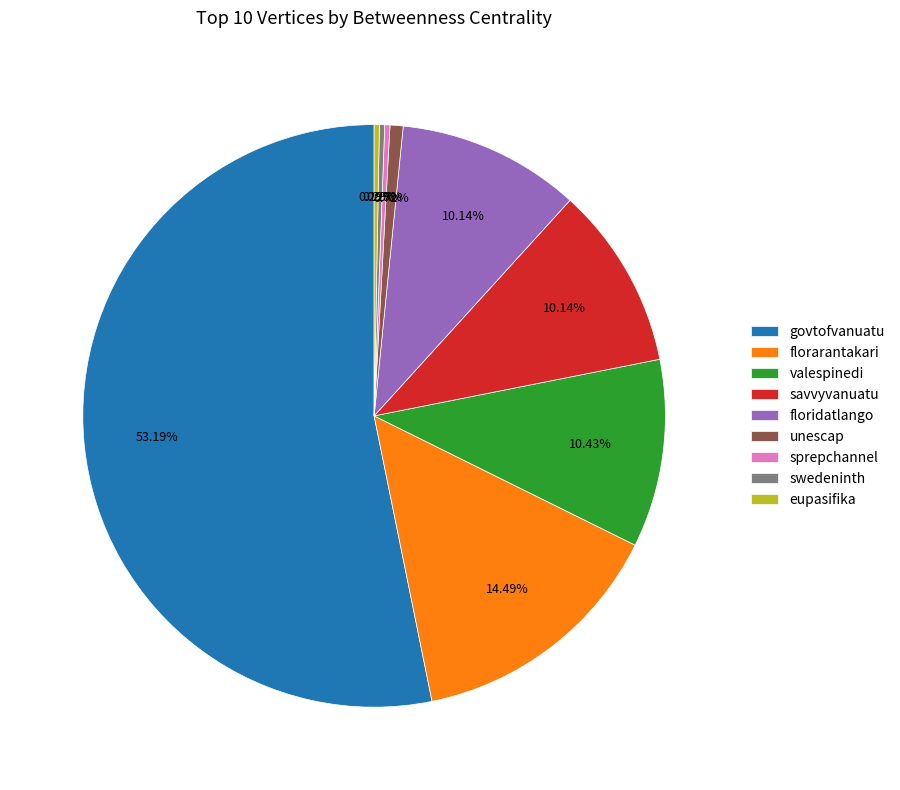

How many segments does this pie chart have?

9